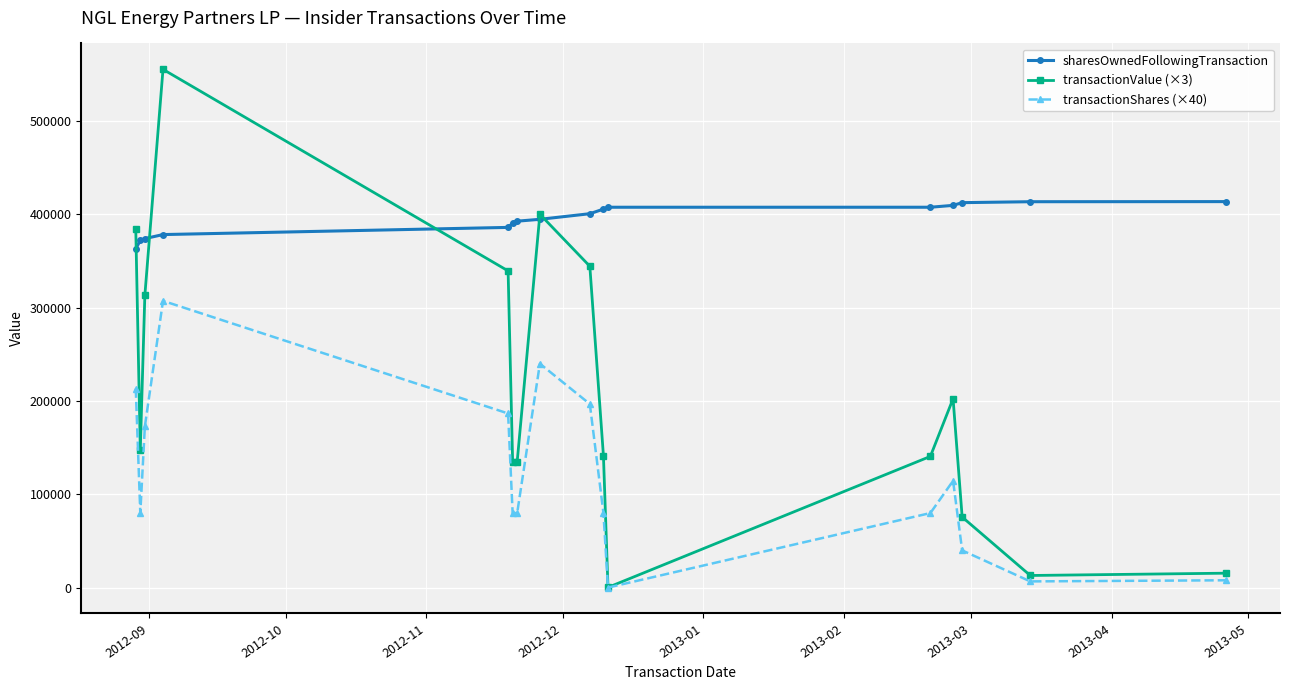

Which series has the largest range (max minus min)?

transactionValue (×3)